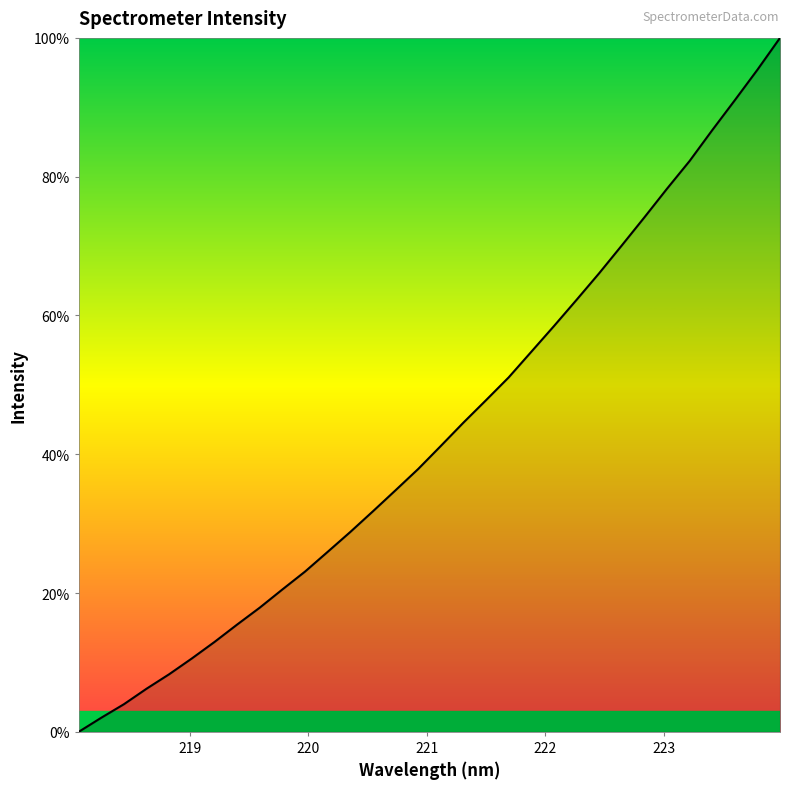

True or false: the data has more than 2 interior local peaks.

False